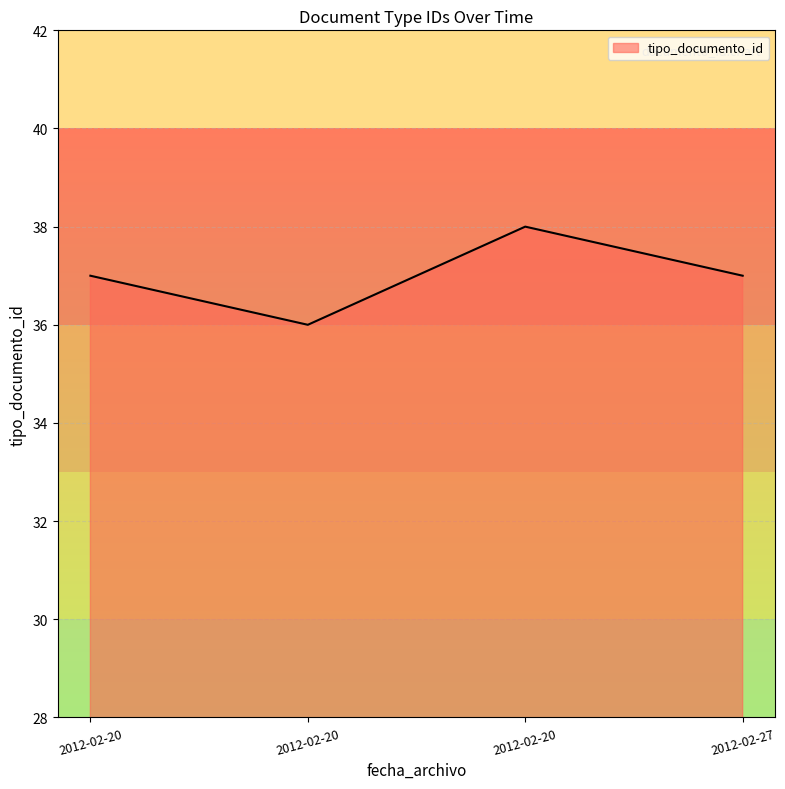

What is the difference between the maximum and minimum values?

2